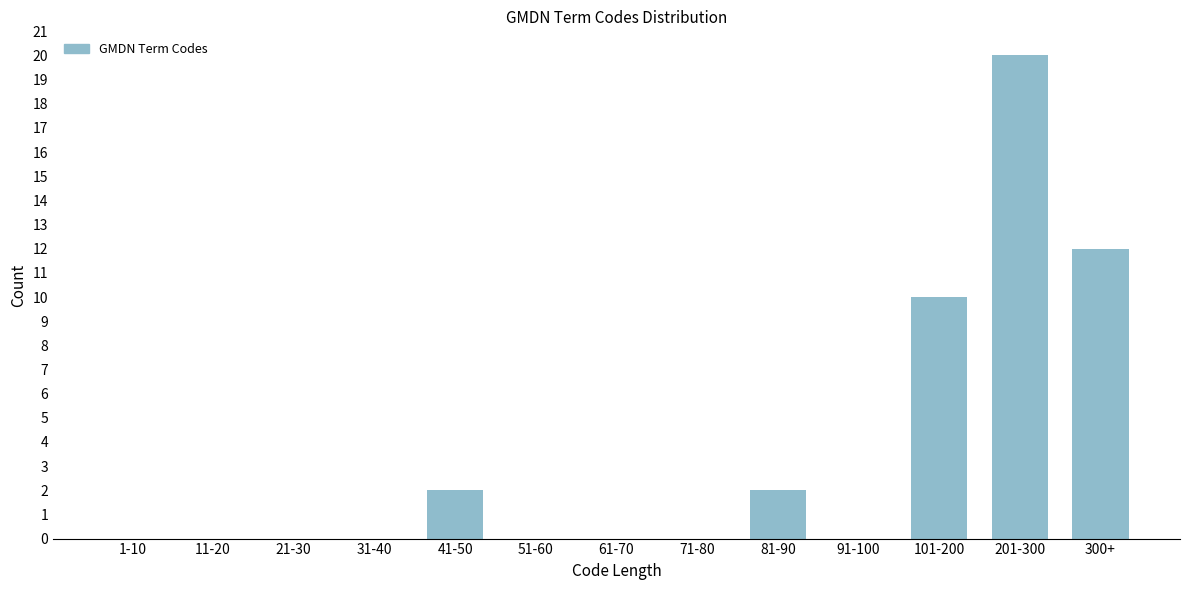

Reading left to right, list all the values displayed in this chart.

1-10=0	11-20=0	21-30=0	31-40=0	41-50=2	51-60=0	61-70=0	71-80=0	81-90=2	91-100=0	101-200=10	201-300=20	300+=12